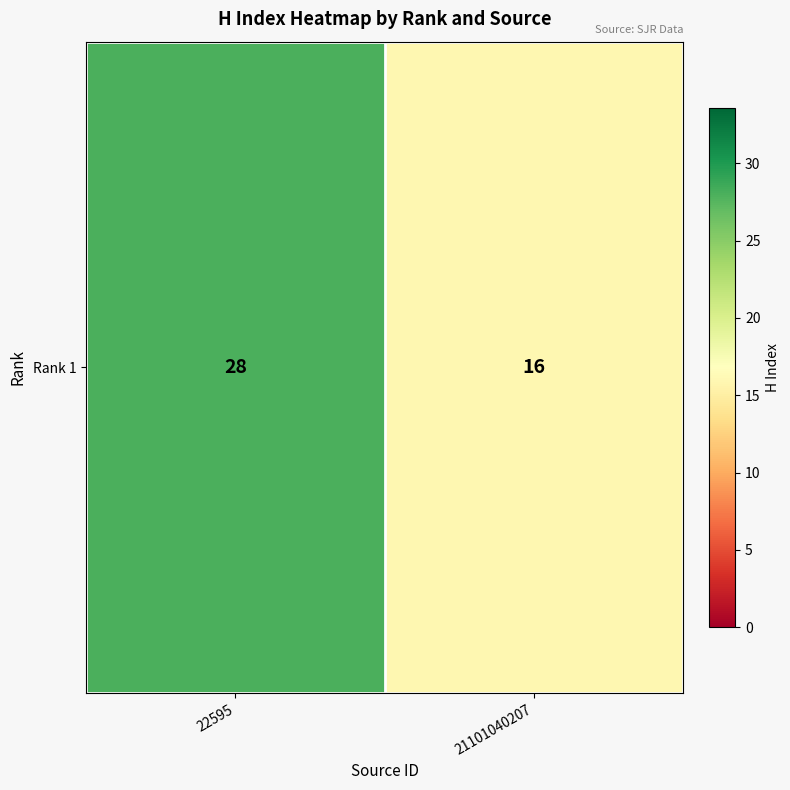

The value at 21101040207 is 16. True or false?

True